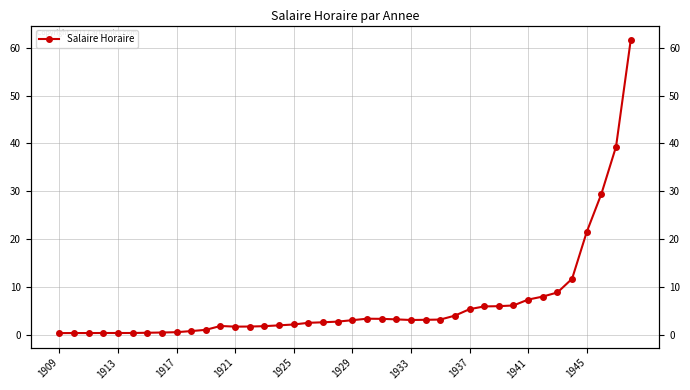

Where is the first local maximum?

11